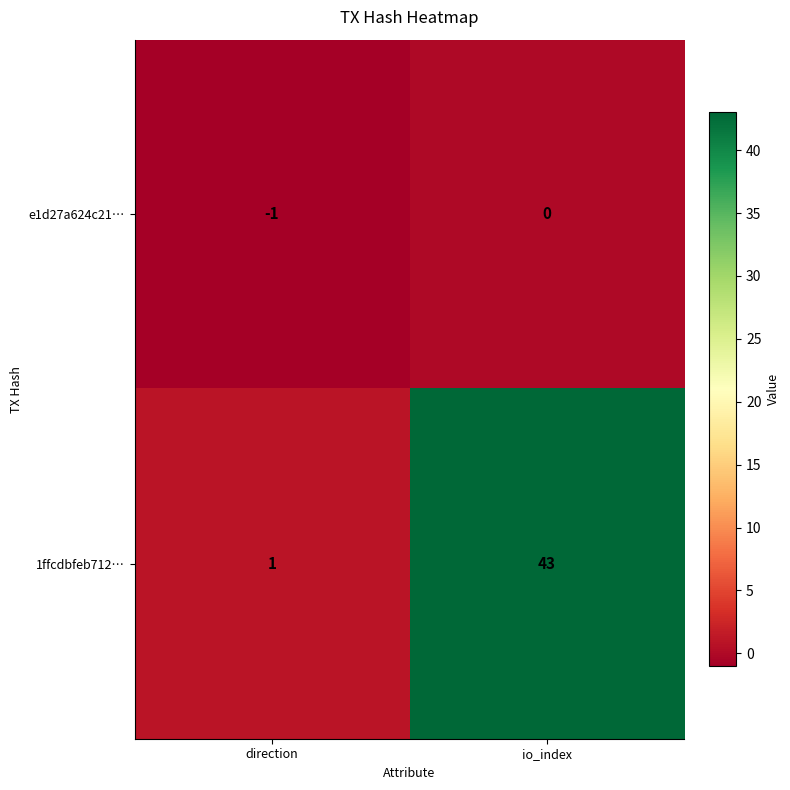

Rank the series by their maximum value, from lowest to highest.

e1d27a624c21…, 1ffcdbfeb712…